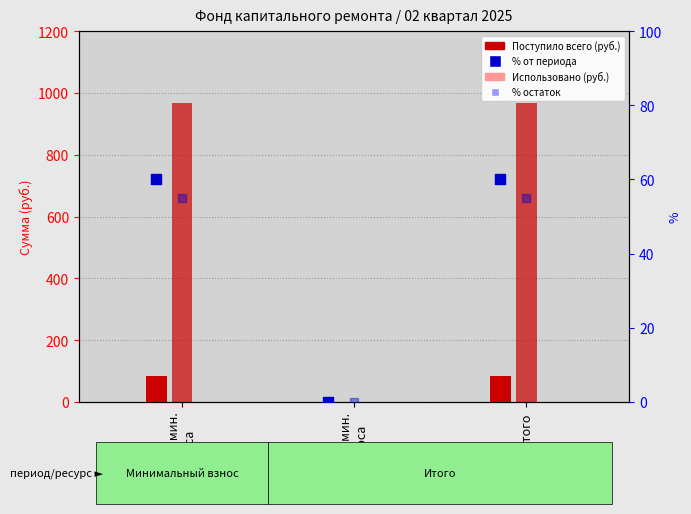

What is the total value across all series at Итого?

1166.2